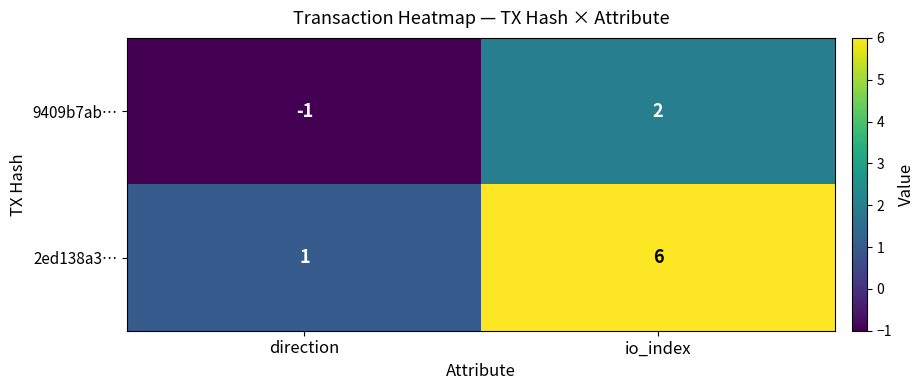

Where is 9409b7ab… nearest to the value 0?

direction